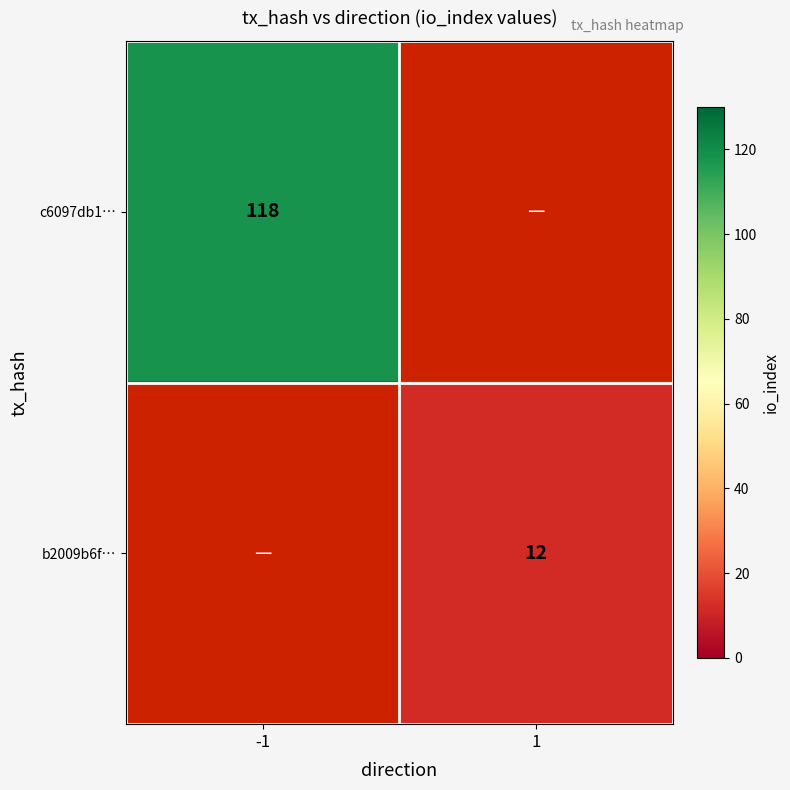

Is the value of c6097db1… at -1 greater than the value of b2009b6f… at 1?

Yes